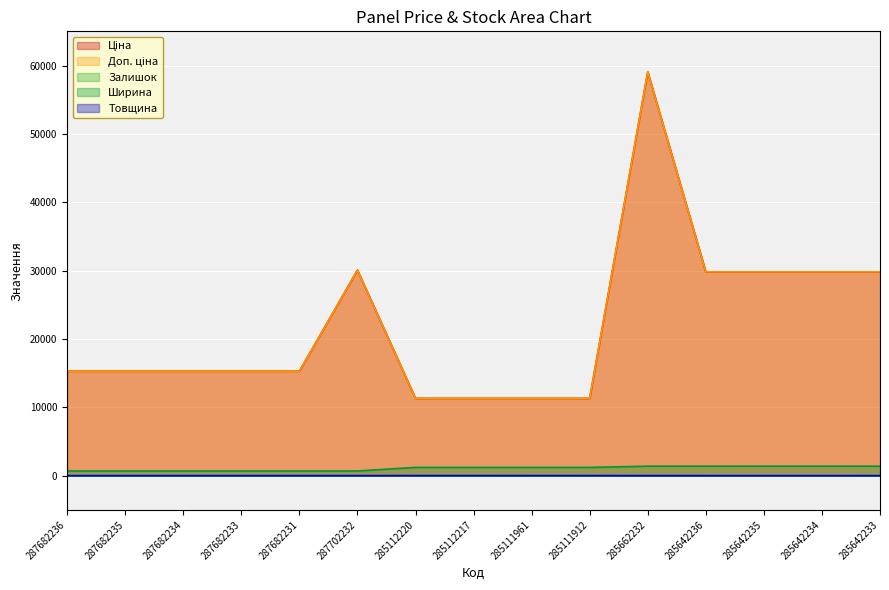

The value of Товщина at 285111961 is 10.4. True or false?

False